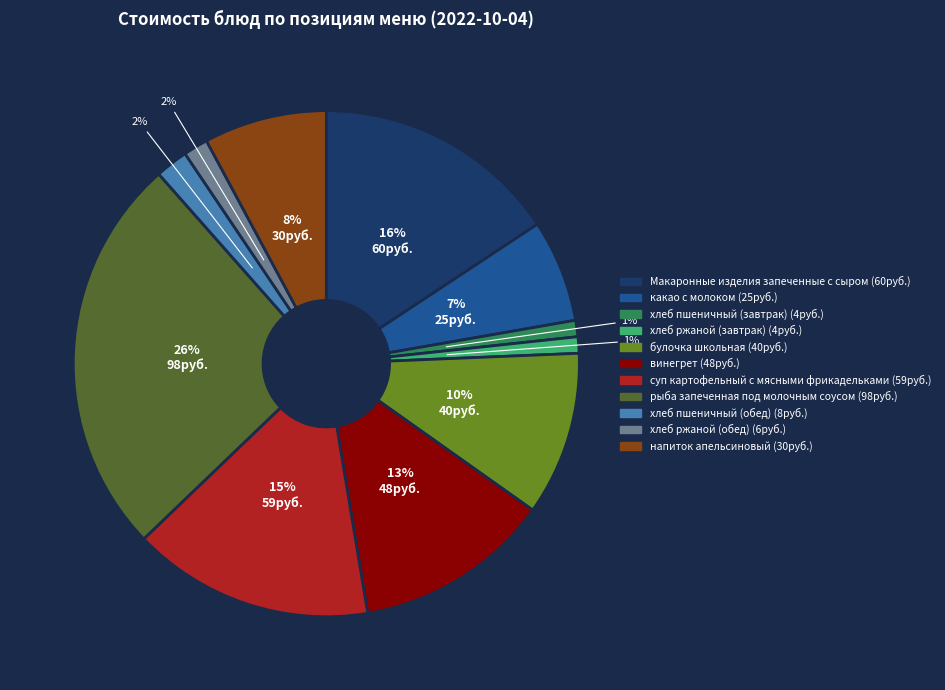

The рыба запеченная под молочным соусом slice represents 26% of the pie. True or false?

True